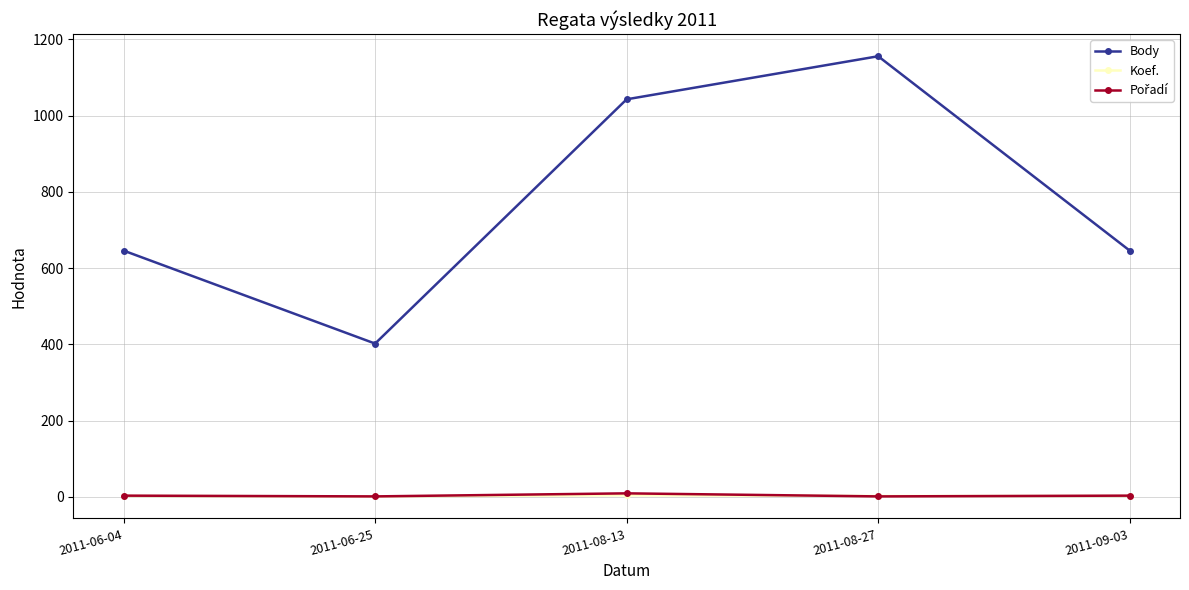

True or false: Koef. has more than 2 points higher than both neighbors.

False